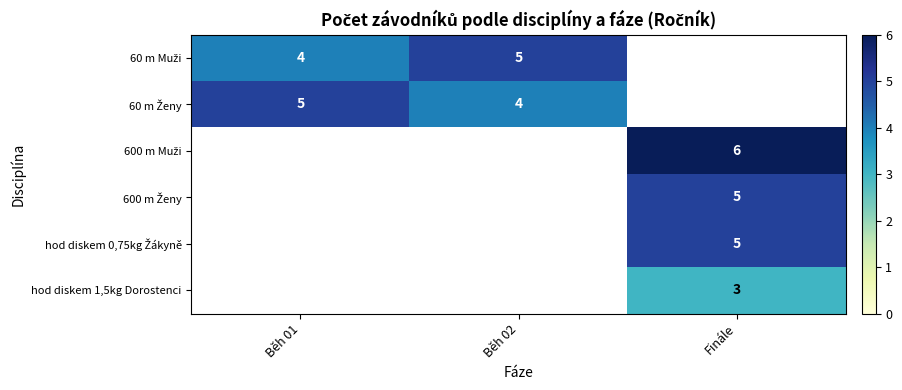

At how many categories does at least one series exceed 5?

1